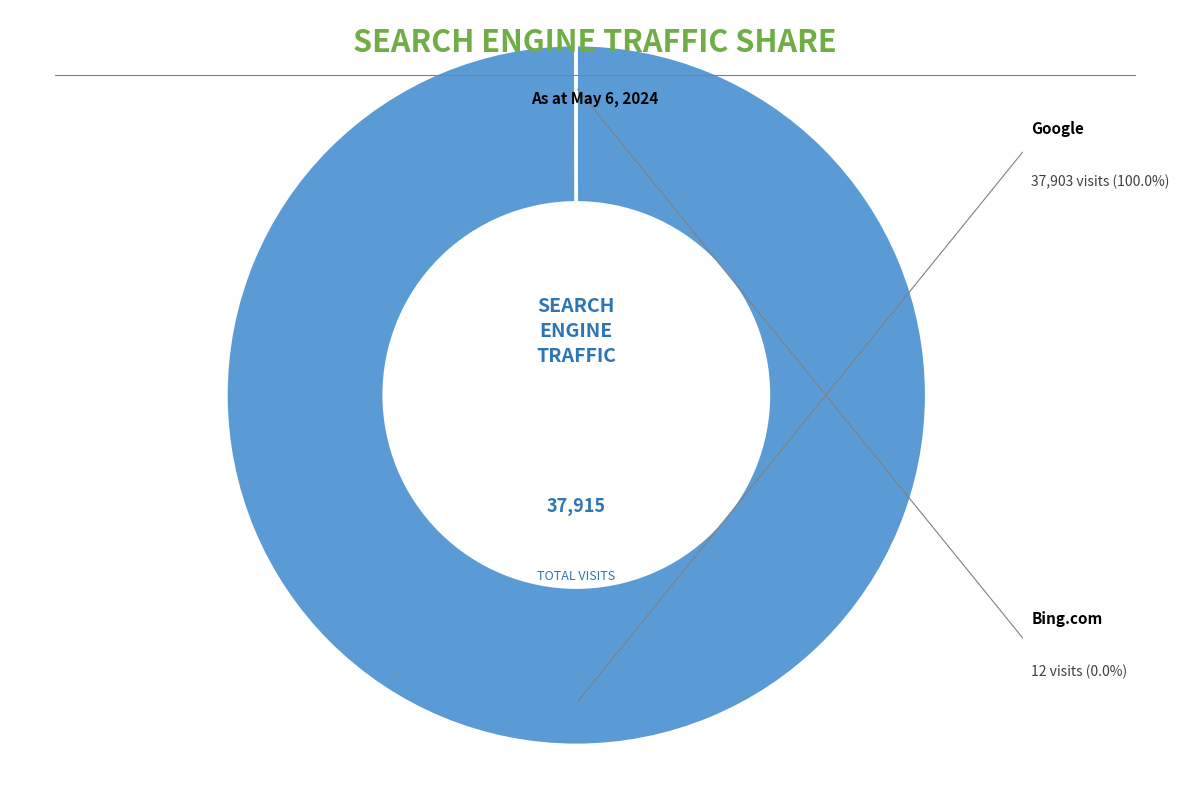

Is there a majority slice in this chart?

Yes